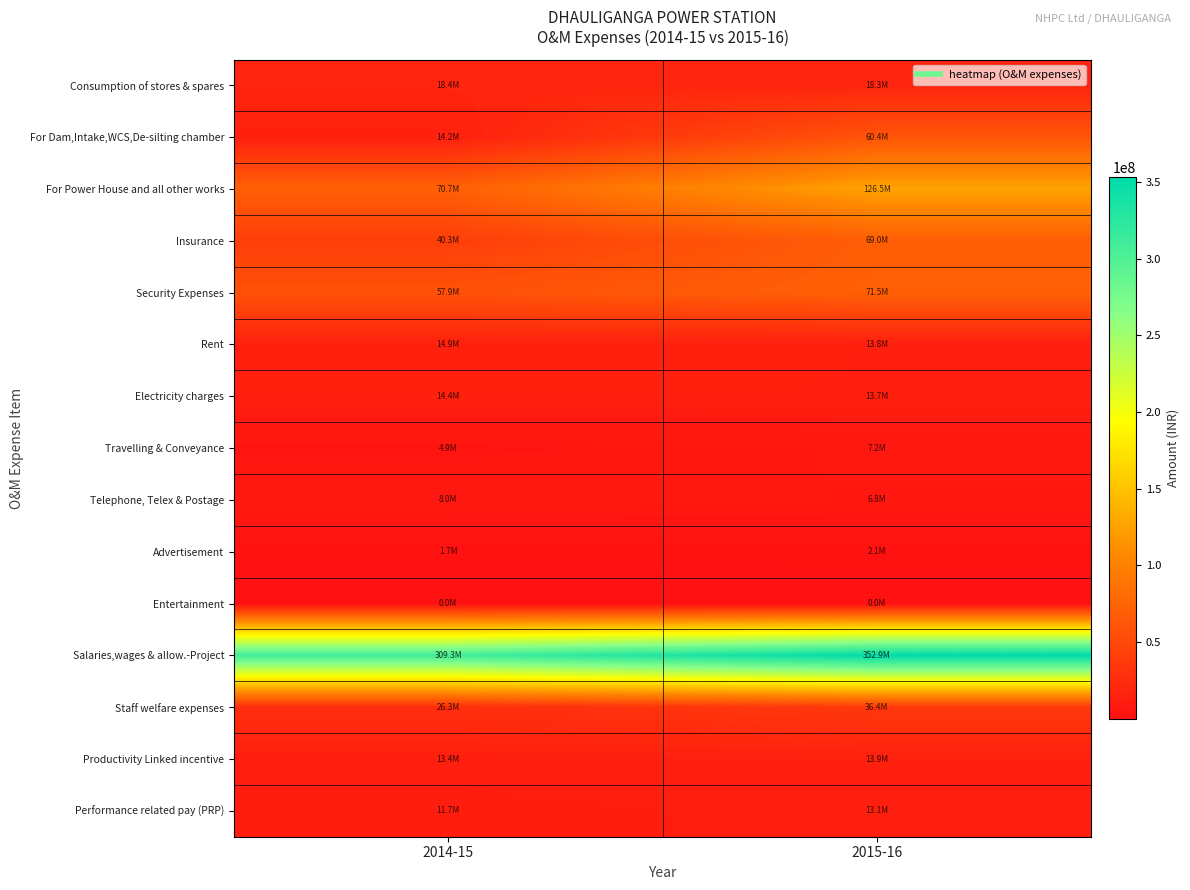

Reading left to right, extract all data points from this chart.

Consumption of stores & spares: 2014-15=18360146	2015-16=18310057
For Dam,Intake,WCS,De-silting chamber: 2014-15=14157980	2015-16=60368307
For Power House and all other works: 2014-15=70740958	2015-16=126517688
Insurance: 2014-15=40306398	2015-16=68969608
Security Expenses: 2014-15=57920822	2015-16=71547954
Rent: 2014-15=14855453	2015-16=13800793
Electricity charges: 2014-15=14400976	2015-16=13688486
Travelling & Conveyance: 2014-15=4936671	2015-16=7186261
Telephone, Telex & Postage: 2014-15=7964581	2015-16=6773133
Advertisement: 2014-15=1660177	2015-16=2116083
Entertainment: 2014-15=25800	2015-16=22050
Salaries,wages & allow.-Project: 2014-15=309285237	2015-16=352939576
Staff welfare expenses: 2014-15=26258715	2015-16=36364011
Productivity Linked incentive: 2014-15=13371898	2015-16=13934232
Performance related pay (PRP): 2014-15=11698427	2015-16=13081636